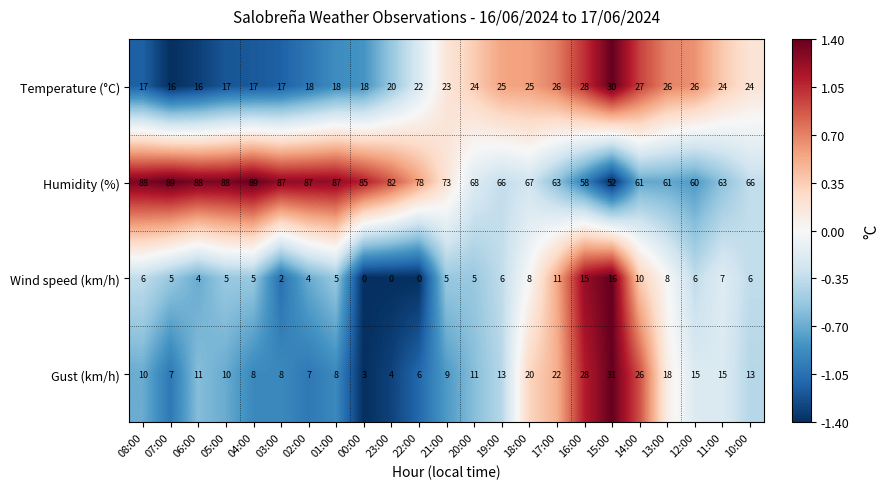

Which series has the largest range (max minus min)?

Humidity (%)